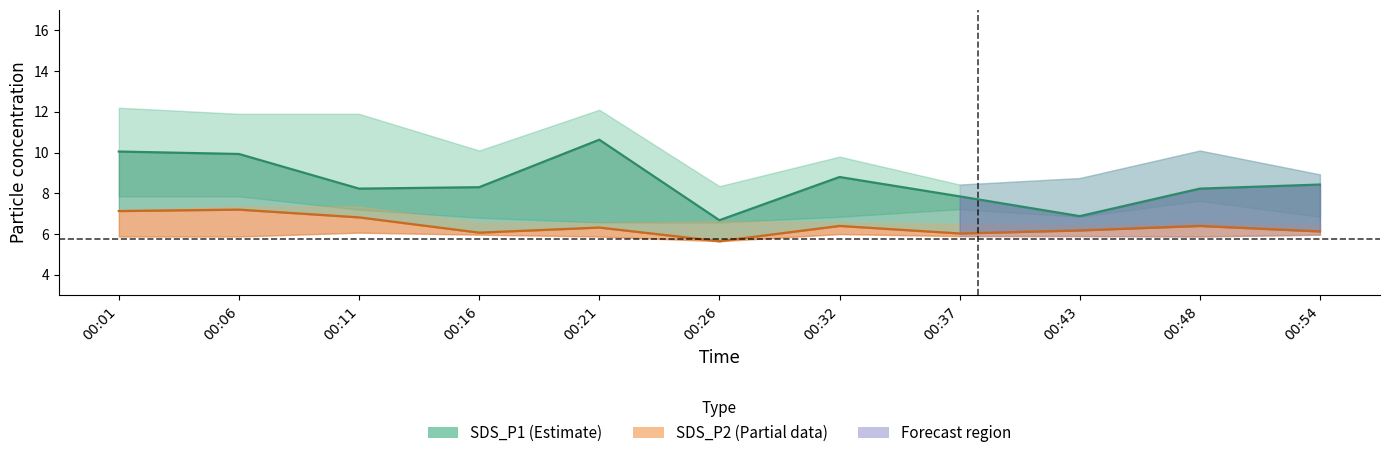

At which label does SDS_P2 (Partial) reach its peak?

00:06